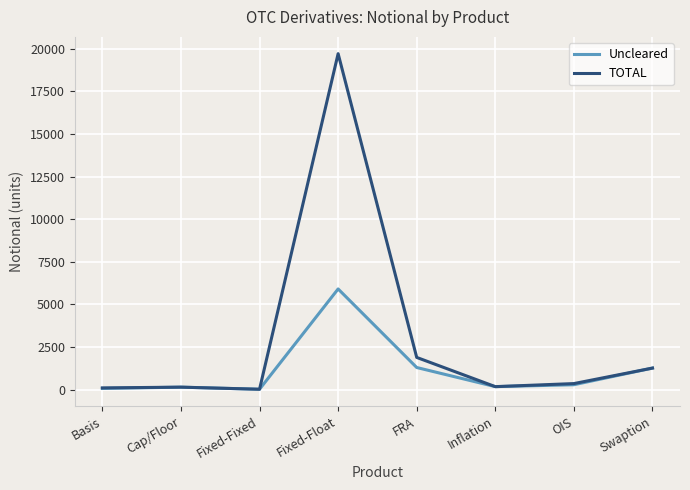

Which series has the largest total across all categories?

TOTAL